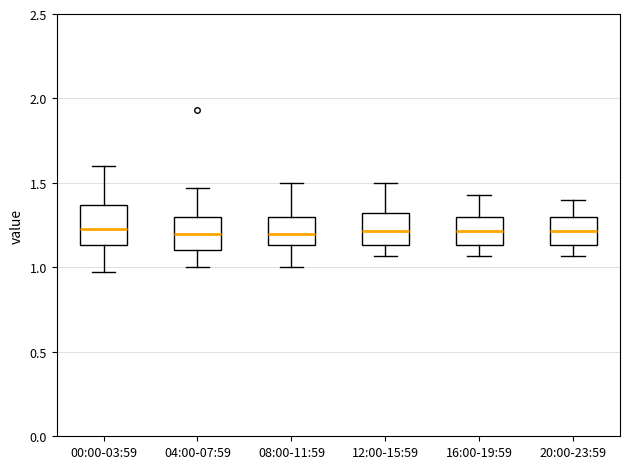

Reading left to right, transcribe this box plot: for each box, give where its median line is, the range the box spans, and where its two whiskers end, as read against the y-axis. The values are not printed on the chart, so give them approximately, as read against the axis.

00:00-03:59: median 1.25, box 1.15 to 1.35, whiskers 0.95 to 1.60
04:00-07:59: median 1.20, box 1.10 to 1.30, whiskers 1.00 to 1.45
08:00-11:59: median 1.20, box 1.15 to 1.30, whiskers 1.00 to 1.50
12:00-15:59: median 1.20, box 1.15 to 1.30, whiskers 1.05 to 1.50
16:00-19:59: median 1.20, box 1.15 to 1.30, whiskers 1.05 to 1.45
20:00-23:59: median 1.20, box 1.15 to 1.30, whiskers 1.05 to 1.40